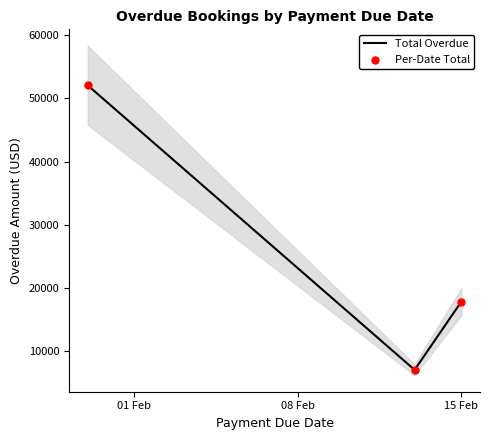

Which series has the largest Y range (max minus min)?

Total Overdue